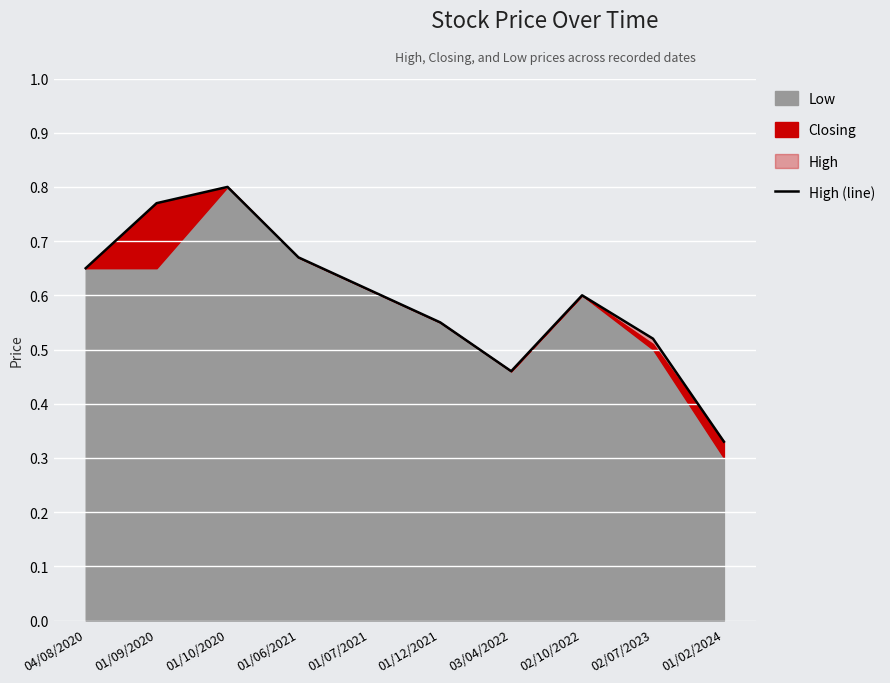

Reading left to right, transcribe all the data shown in this chart.

0.7	0.8	0.8	0.7	0.6	0.6	0.5	0.6	0.5	0.3